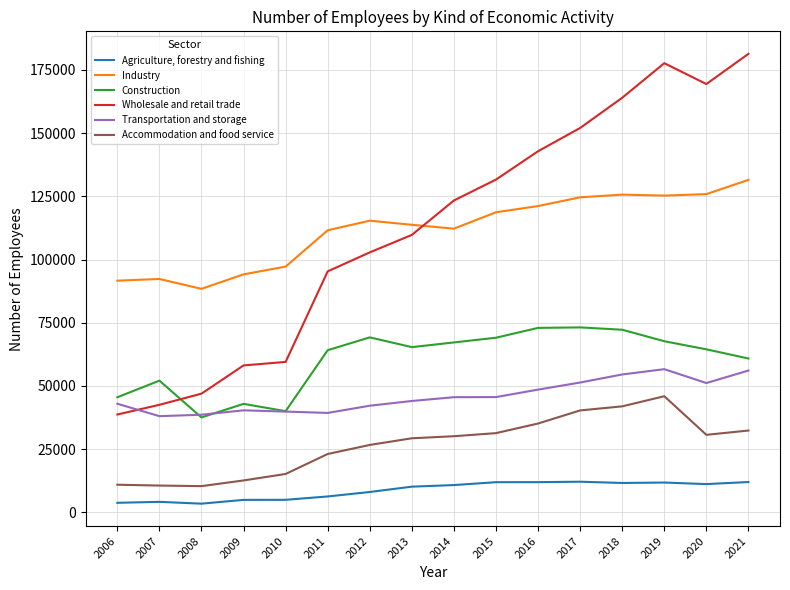

Does the chart have visible grid lines?

Yes